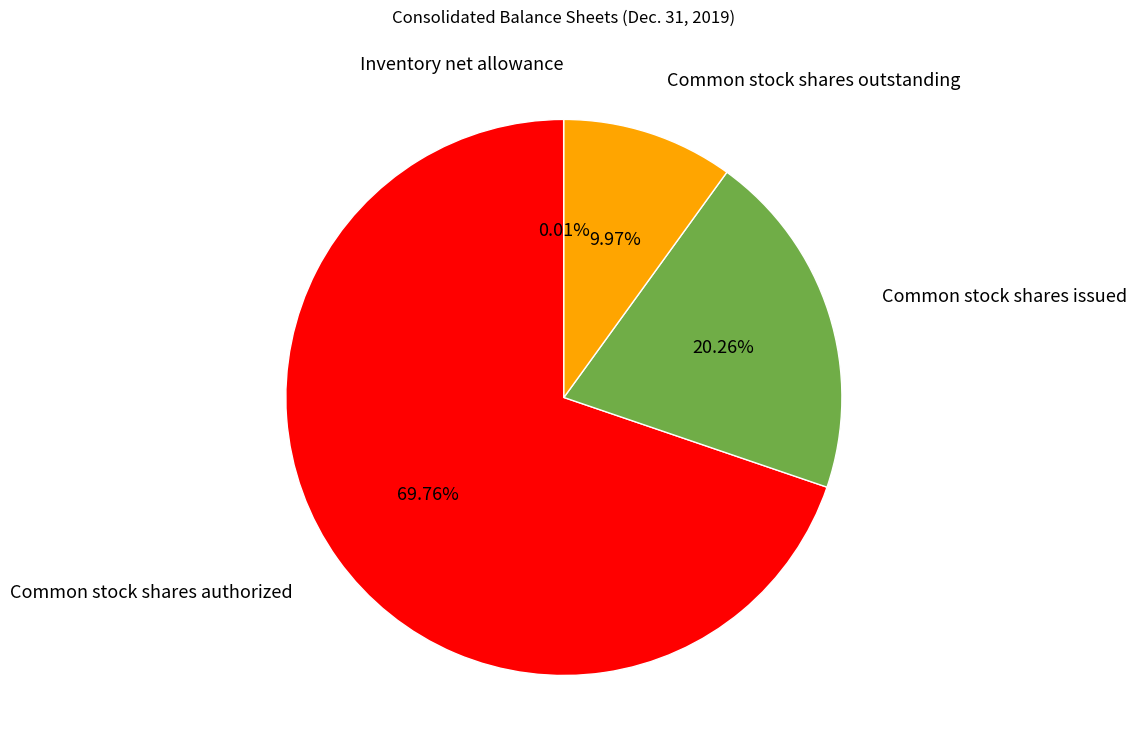

Is there a majority slice in this chart?

Yes